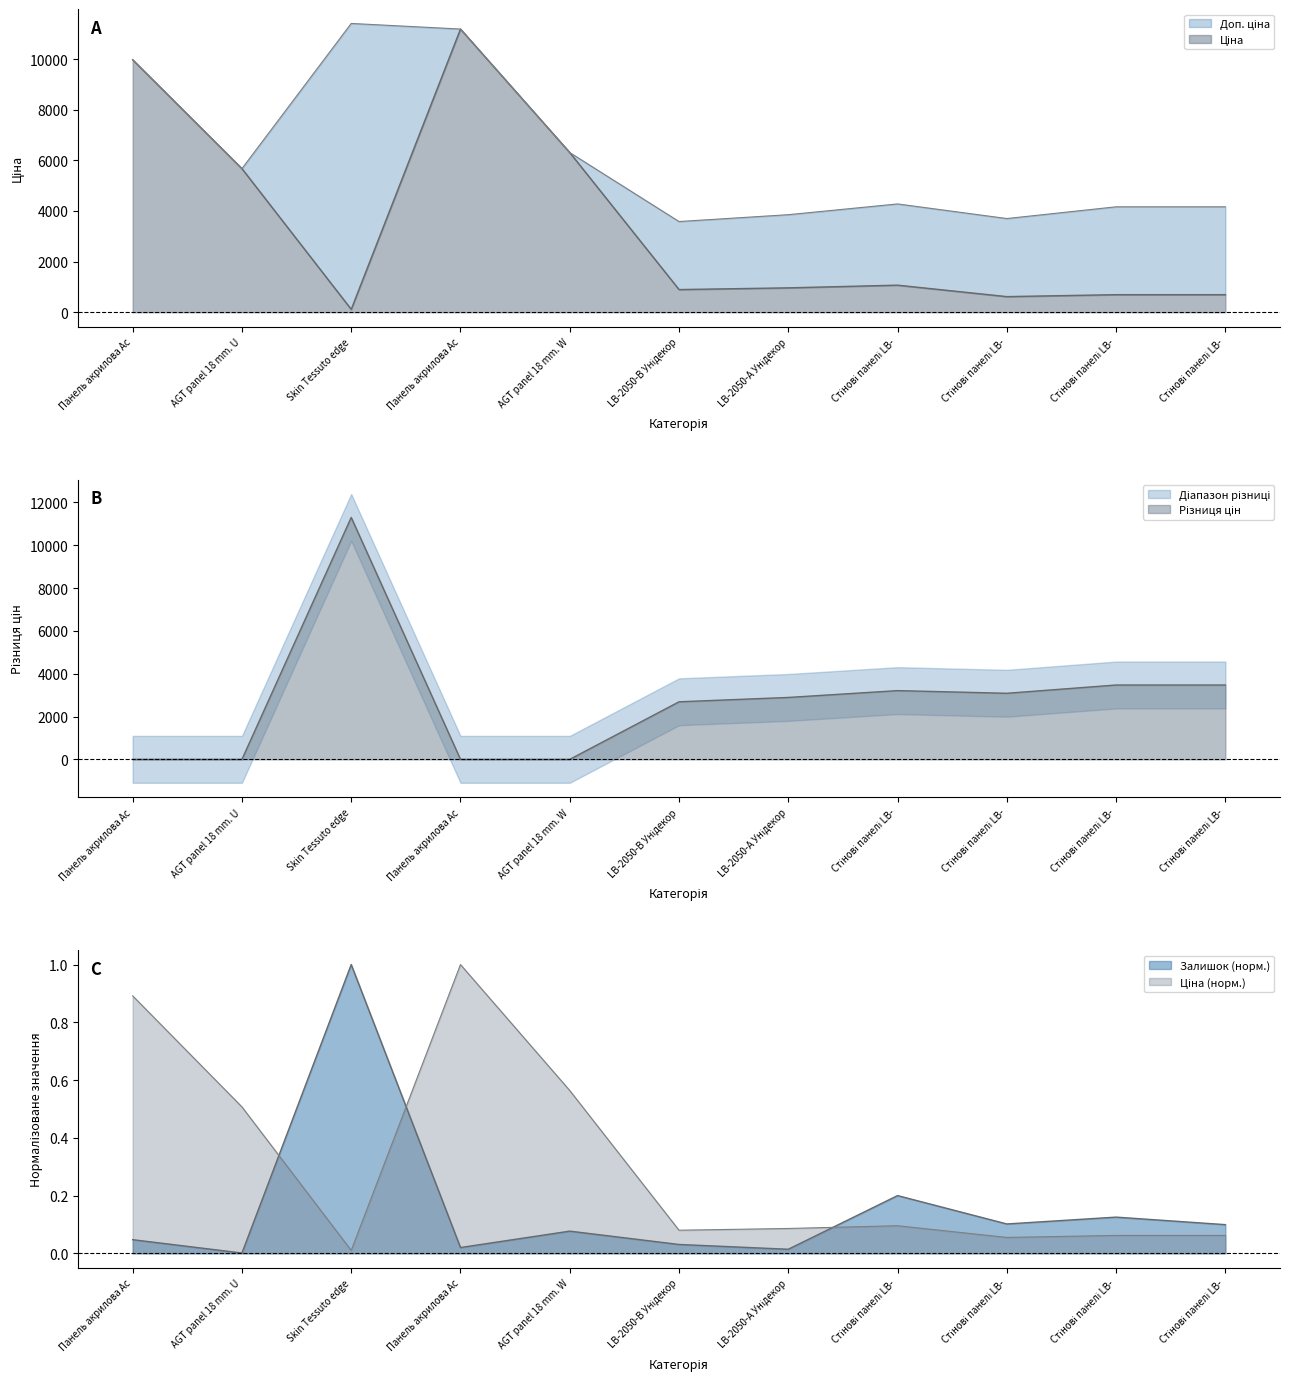

Where does the Доп. ціна series first go above 4279?

Панель акрилова Ac